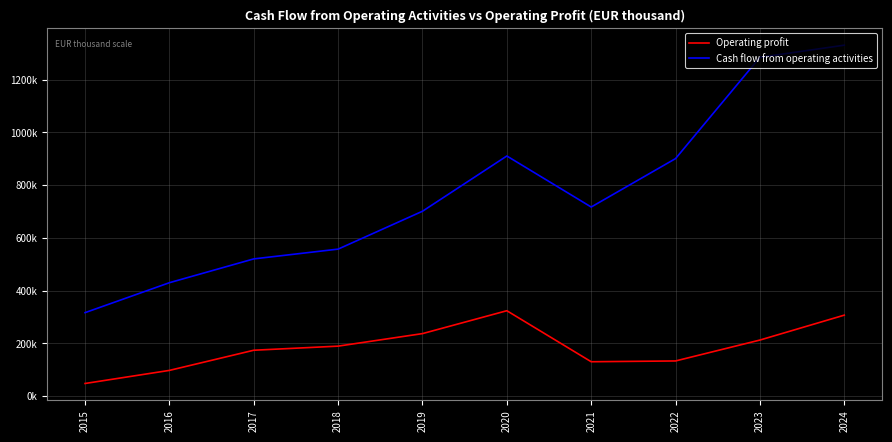

Does the chart have visible grid lines?

Yes